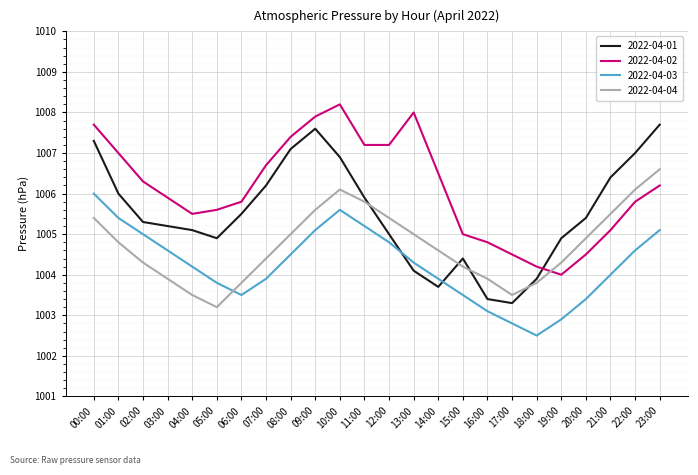

Is it true that 2022-04-04 equals 1605.8 at 07:00?

False